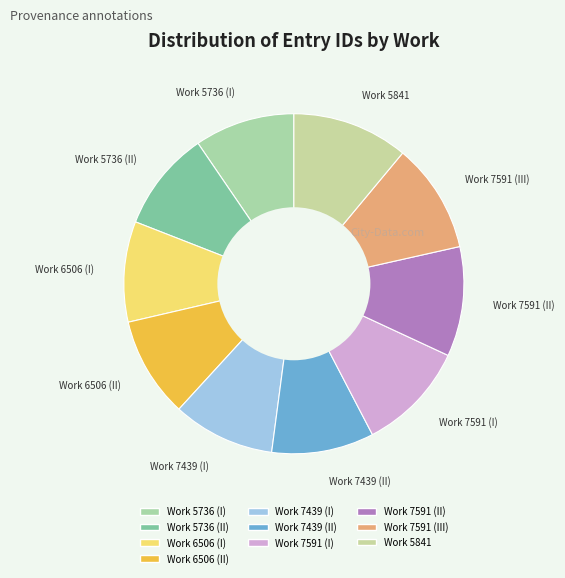

Does any single category account for the majority?

No